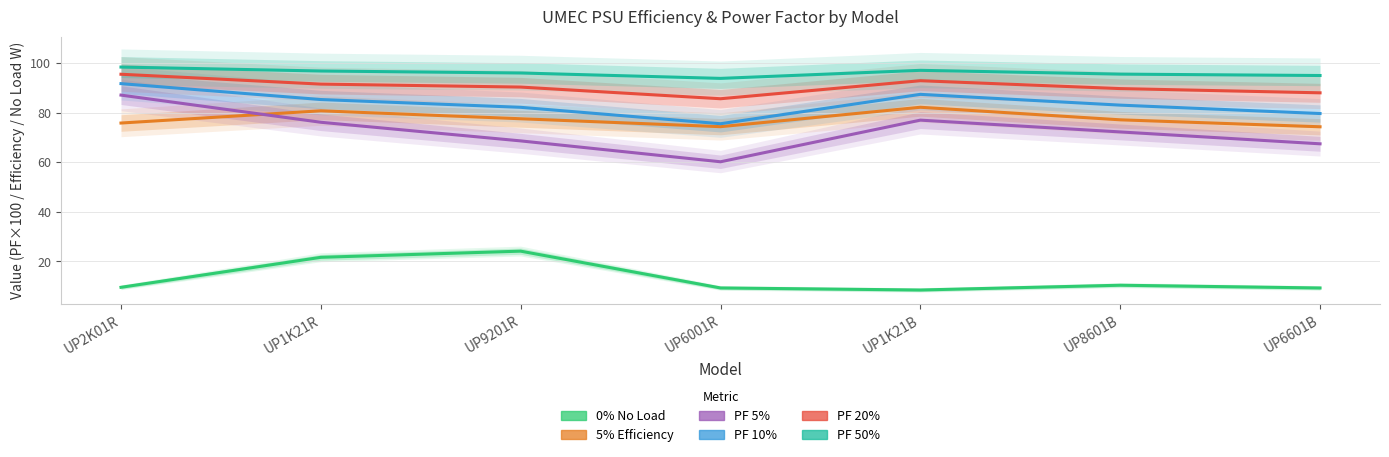

What position from the right is UP9201R?

5